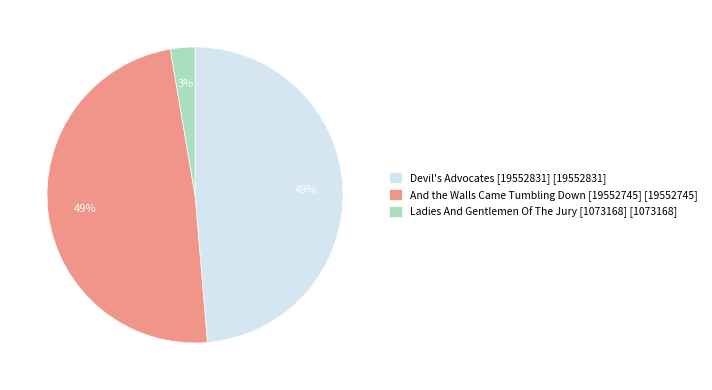

True or false: Devil's Advocates [19552831] accounts for 35% of the total.

False